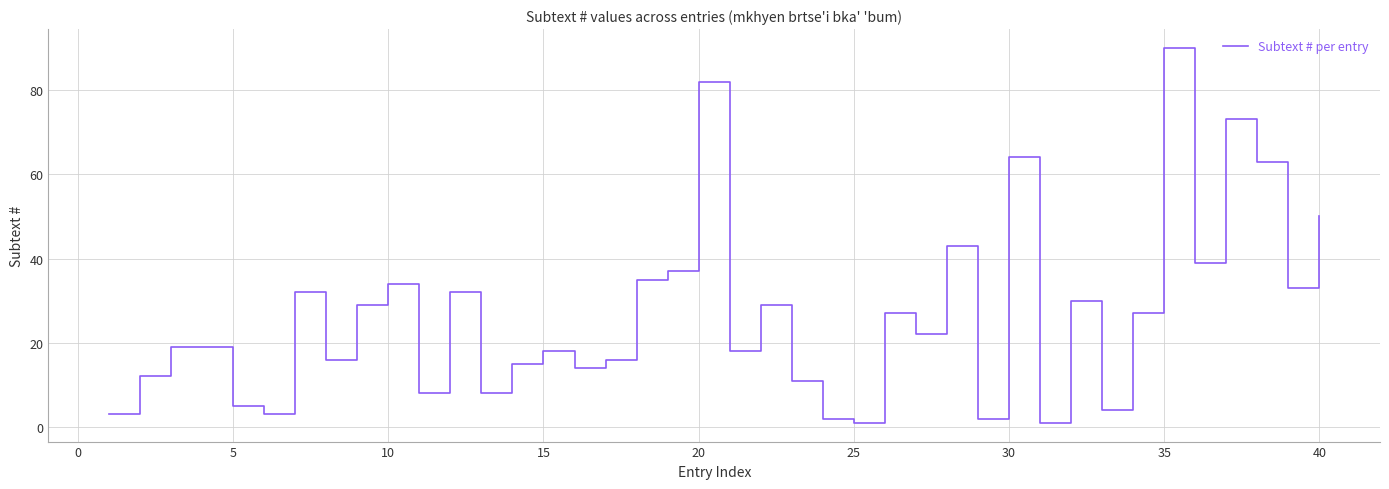

What is the difference between the maximum and minimum values?

89